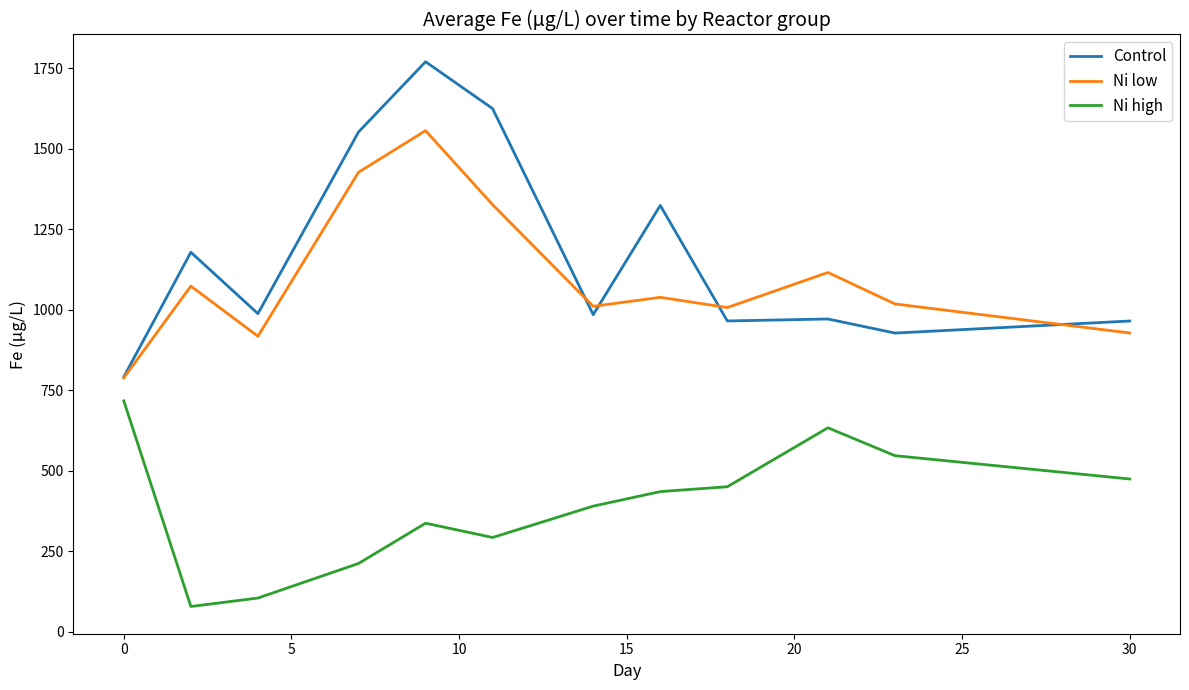

True or false: Ni high and Ni low intersect in this chart.

False